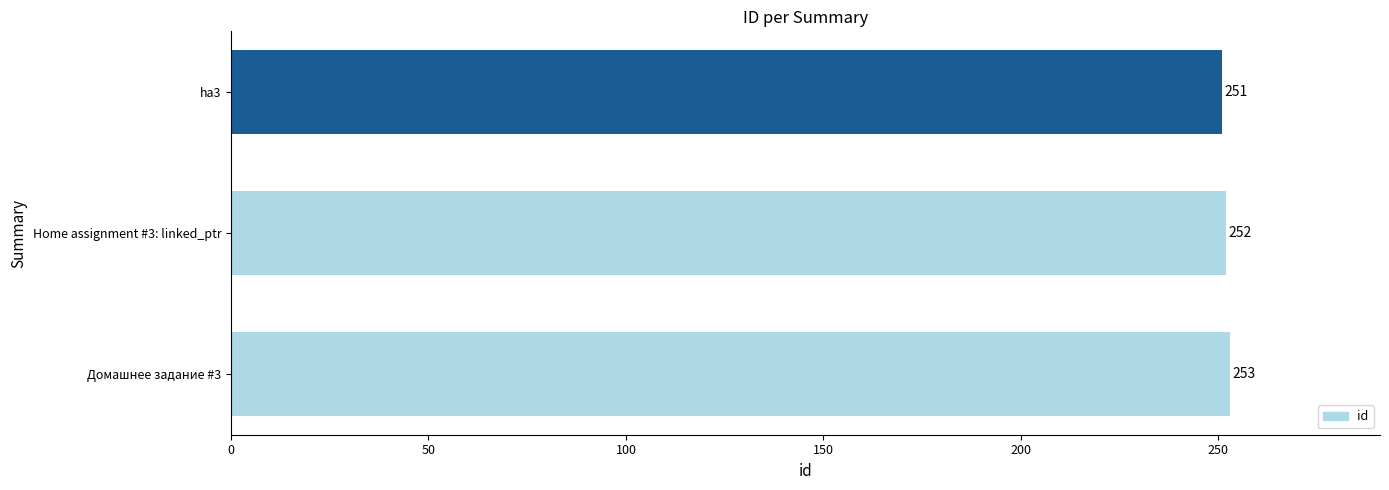

Reading bottom to top, list all the values displayed in this chart.

Домашнее задание #3=253	Home assignment #3: linked_ptr=252	ha3=251